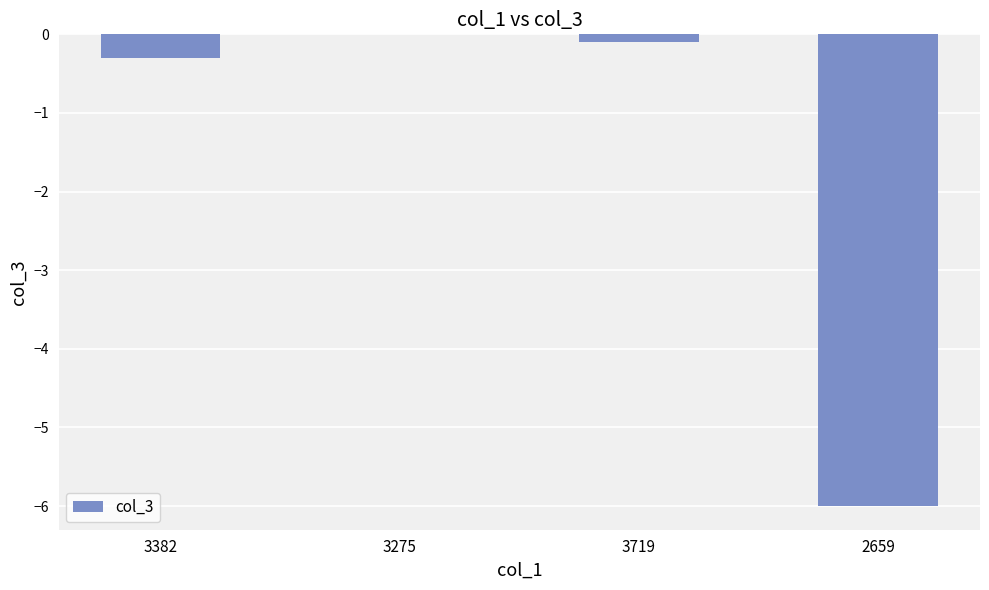

How many data points does each series have?

4